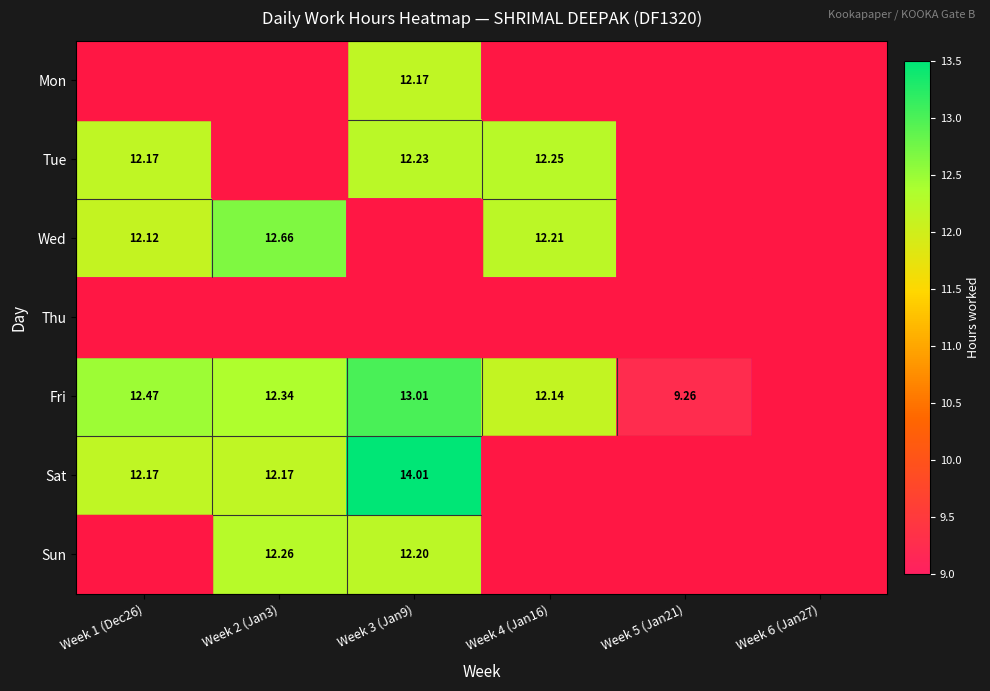

Between Week 3 (Jan9) and Week 2 (Jan3), which is larger?

Week 3 (Jan9)